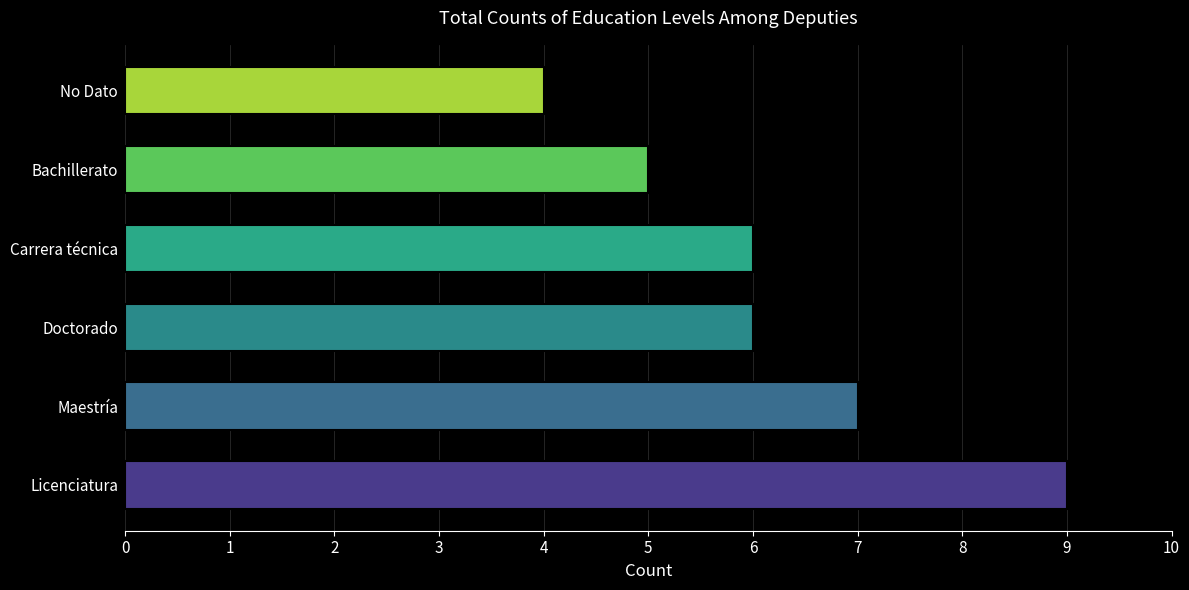

What is the difference between the maximum and minimum values?

5